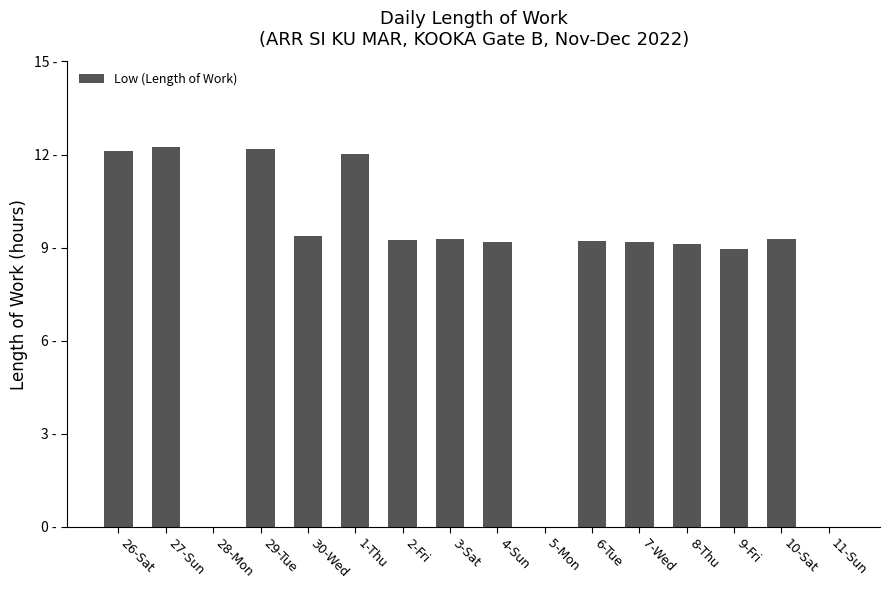

Reading left to right, what are all the values shown in this chart?

12.1	12.2	0.0	12.2	9.4	12.0	9.2	9.3	9.2	0.0	9.2	9.2	9.1	9.0	9.3	0.0